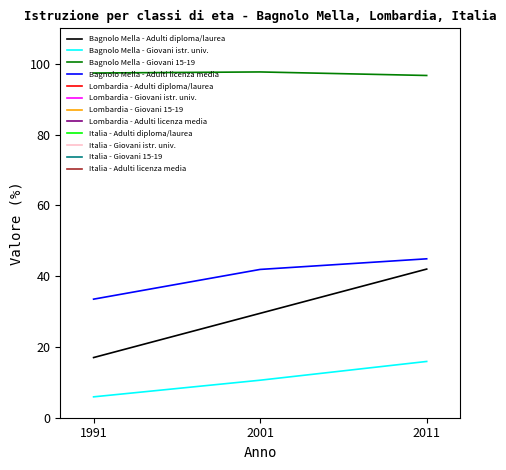

Reading left to right, list all the values displayed in this chart.

Bagnolo Mella - Adulti diploma/laurea: 1991=17.0	2001=29.5	2011=42.0
Bagnolo Mella - Giovani istr. univ.: 1991=5.9	2001=10.6	2011=15.9
Bagnolo Mella - Giovani 15-19: 1991=97.4	2001=97.7	2011=96.7
Bagnolo Mella - Adulti licenza media: 1991=33.5	2001=41.9	2011=44.9